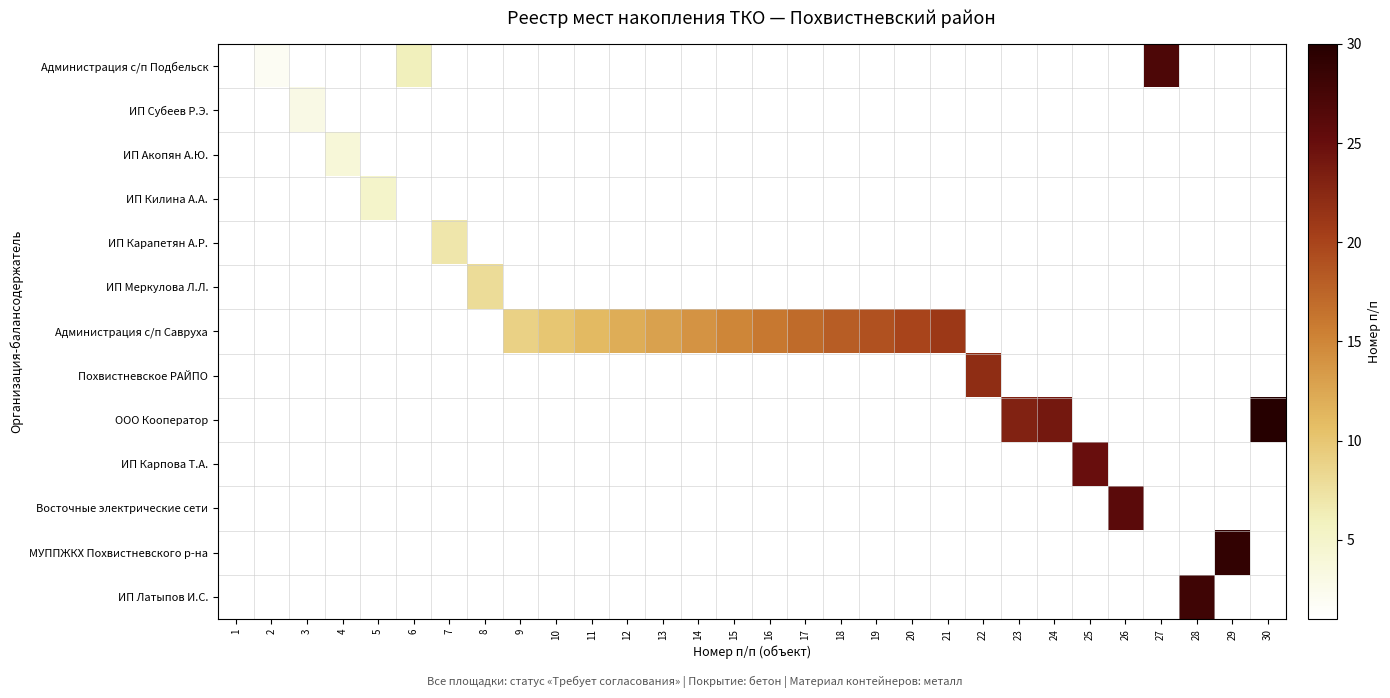

Reading right to left, what are all the values shown in this chart?

Администрация с/п Подбельск: 30=0	29=0	28=0	27=27	26=0	25=0	24=0	23=0	22=0	21=0	20=0	19=0	18=0	17=0	16=0	15=0	14=0	13=0	12=0	11=0	10=0	9=0	8=0	7=0	6=6	5=0	4=0	3=0	2=2	1=1
ИП Субеев Р.Э.: 30=0	29=0	28=0	27=0	26=0	25=0	24=0	23=0	22=0	21=0	20=0	19=0	18=0	17=0	16=0	15=0	14=0	13=0	12=0	11=0	10=0	9=0	8=0	7=0	6=0	5=0	4=0	3=3	2=0	1=0
ИП Акопян А.Ю.: 30=0	29=0	28=0	27=0	26=0	25=0	24=0	23=0	22=0	21=0	20=0	19=0	18=0	17=0	16=0	15=0	14=0	13=0	12=0	11=0	10=0	9=0	8=0	7=0	6=0	5=0	4=4	3=0	2=0	1=0
ИП Килина А.А.: 30=0	29=0	28=0	27=0	26=0	25=0	24=0	23=0	22=0	21=0	20=0	19=0	18=0	17=0	16=0	15=0	14=0	13=0	12=0	11=0	10=0	9=0	8=0	7=0	6=0	5=5	4=0	3=0	2=0	1=0
ИП Карапетян А.Р.: 30=0	29=0	28=0	27=0	26=0	25=0	24=0	23=0	22=0	21=0	20=0	19=0	18=0	17=0	16=0	15=0	14=0	13=0	12=0	11=0	10=0	9=0	8=0	7=7	6=0	5=0	4=0	3=0	2=0	1=0
ИП Меркулова Л.Л.: 30=0	29=0	28=0	27=0	26=0	25=0	24=0	23=0	22=0	21=0	20=0	19=0	18=0	17=0	16=0	15=0	14=0	13=0	12=0	11=0	10=0	9=0	8=8	7=0	6=0	5=0	4=0	3=0	2=0	1=0
Администрация с/п Савруха: 30=0	29=0	28=0	27=0	26=0	25=0	24=0	23=0	22=0	21=21	20=20	19=19	18=18	17=17	16=16	15=15	14=14	13=13	12=12	11=11	10=10	9=9	8=0	7=0	6=0	5=0	4=0	3=0	2=0	1=0
Похвистневское РАЙПО: 30=0	29=0	28=0	27=0	26=0	25=0	24=0	23=0	22=22	21=0	20=0	19=0	18=0	17=0	16=0	15=0	14=0	13=0	12=0	11=0	10=0	9=0	8=0	7=0	6=0	5=0	4=0	3=0	2=0	1=0
ООО Кооператор: 30=30	29=0	28=0	27=0	26=0	25=0	24=24	23=23	22=0	21=0	20=0	19=0	18=0	17=0	16=0	15=0	14=0	13=0	12=0	11=0	10=0	9=0	8=0	7=0	6=0	5=0	4=0	3=0	2=0	1=0
ИП Карпова Т.А.: 30=0	29=0	28=0	27=0	26=0	25=25	24=0	23=0	22=0	21=0	20=0	19=0	18=0	17=0	16=0	15=0	14=0	13=0	12=0	11=0	10=0	9=0	8=0	7=0	6=0	5=0	4=0	3=0	2=0	1=0
Восточные электрические сети: 30=0	29=0	28=0	27=0	26=26	25=0	24=0	23=0	22=0	21=0	20=0	19=0	18=0	17=0	16=0	15=0	14=0	13=0	12=0	11=0	10=0	9=0	8=0	7=0	6=0	5=0	4=0	3=0	2=0	1=0
МУППЖКХ Похвистневского р-на: 30=0	29=29	28=0	27=0	26=0	25=0	24=0	23=0	22=0	21=0	20=0	19=0	18=0	17=0	16=0	15=0	14=0	13=0	12=0	11=0	10=0	9=0	8=0	7=0	6=0	5=0	4=0	3=0	2=0	1=0
ИП Латыпов И.С.: 30=0	29=0	28=28	27=0	26=0	25=0	24=0	23=0	22=0	21=0	20=0	19=0	18=0	17=0	16=0	15=0	14=0	13=0	12=0	11=0	10=0	9=0	8=0	7=0	6=0	5=0	4=0	3=0	2=0	1=0